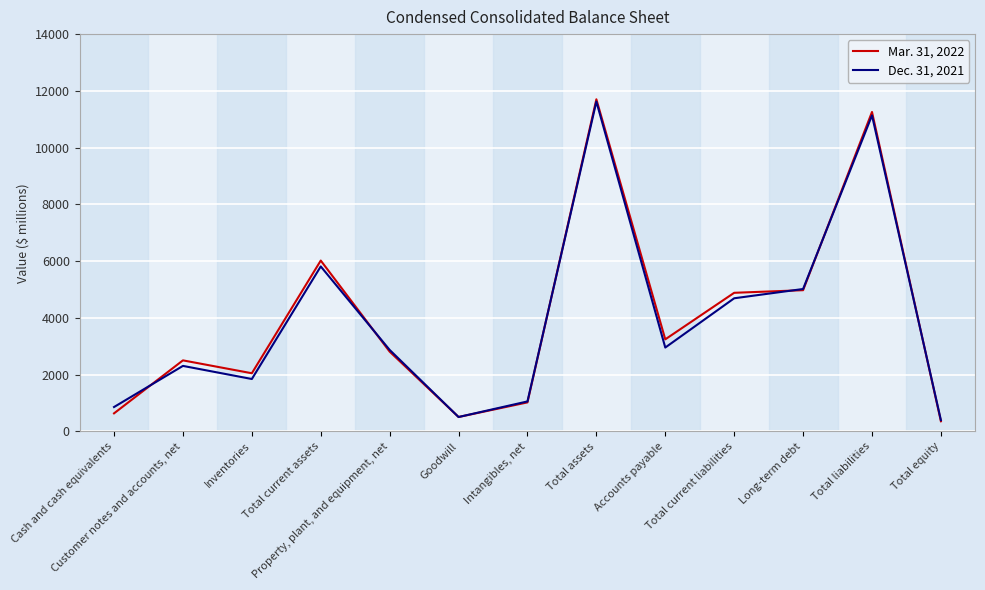

What is the maximum value for Mar. 31, 2022?

11703